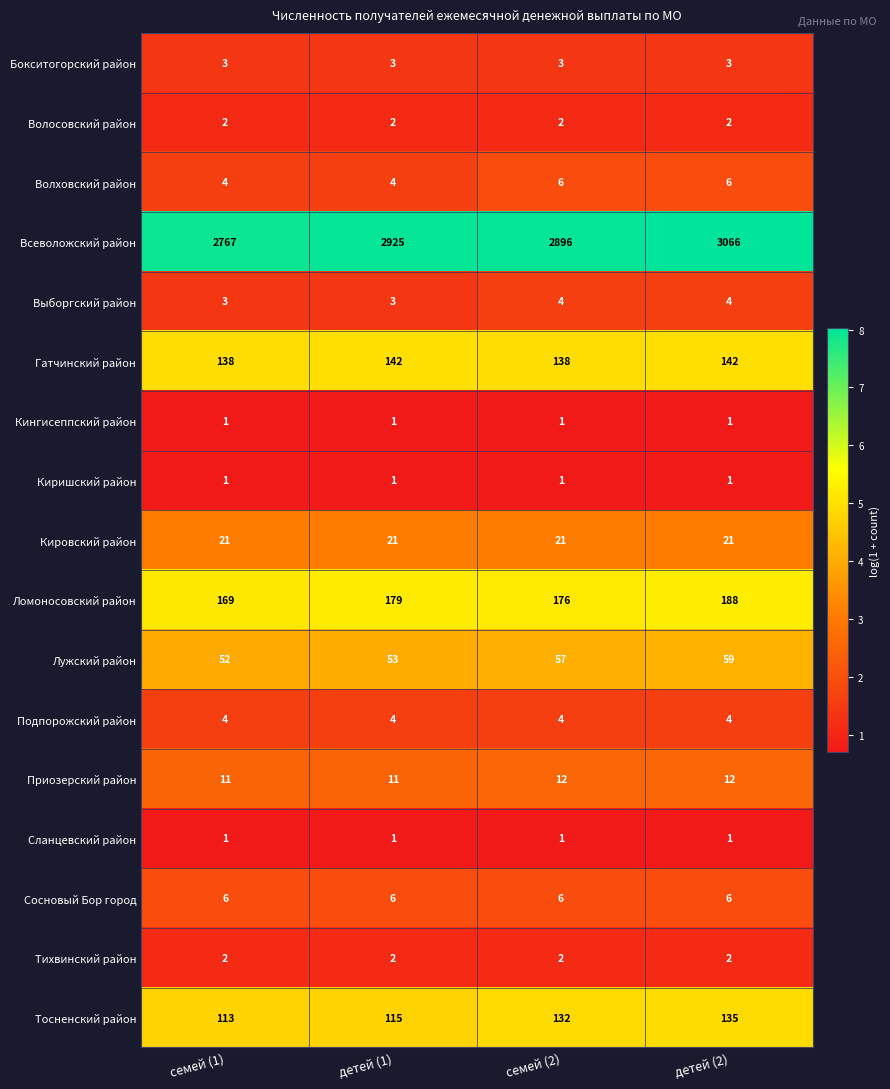

What is the minimum value for Бокситогорский район?

3